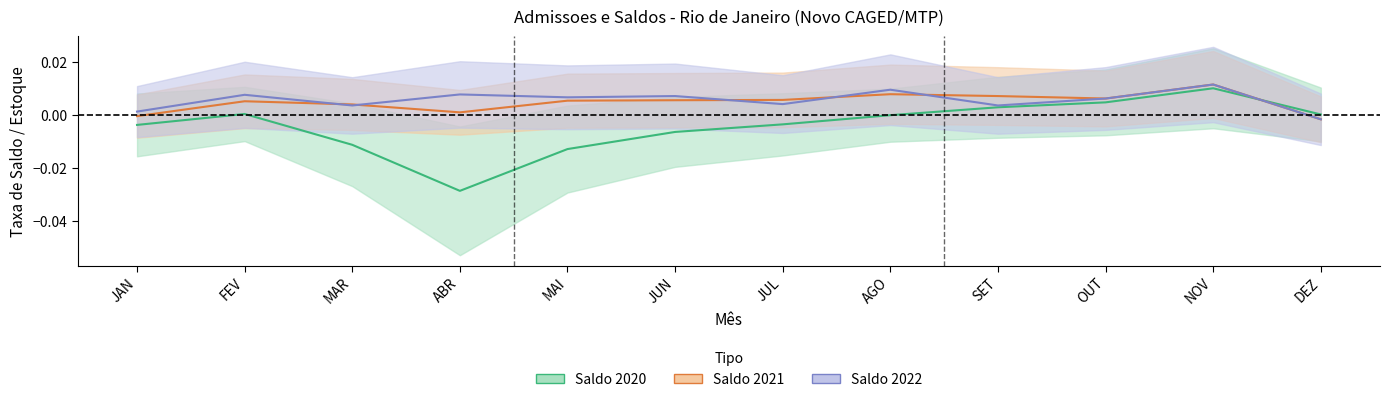

Reading left to right, extract all data points from this chart.

Saldos_2020: JAN=-0.0	FEV=0.0	MAR=-0.0	ABR=-0.0	MAI=-0.0	JUN=-0.0	JUL=-0.0	AGO=-0.0	SET=0.0	OUT=0.0	NOV=0.0	DEZ=0.0
Saldos_2021: JAN=-0.0	FEV=0.0	MAR=0.0	ABR=0.0	MAI=0.0	JUN=0.0	JUL=0.0	AGO=0.0	SET=0.0	OUT=0.0	NOV=0.0	DEZ=-0.0
Saldos_2022: JAN=0.0	FEV=0.0	MAR=0.0	ABR=0.0	MAI=0.0	JUN=0.0	JUL=0.0	AGO=0.0	SET=0.0	OUT=0.0	NOV=0.0	DEZ=-0.0